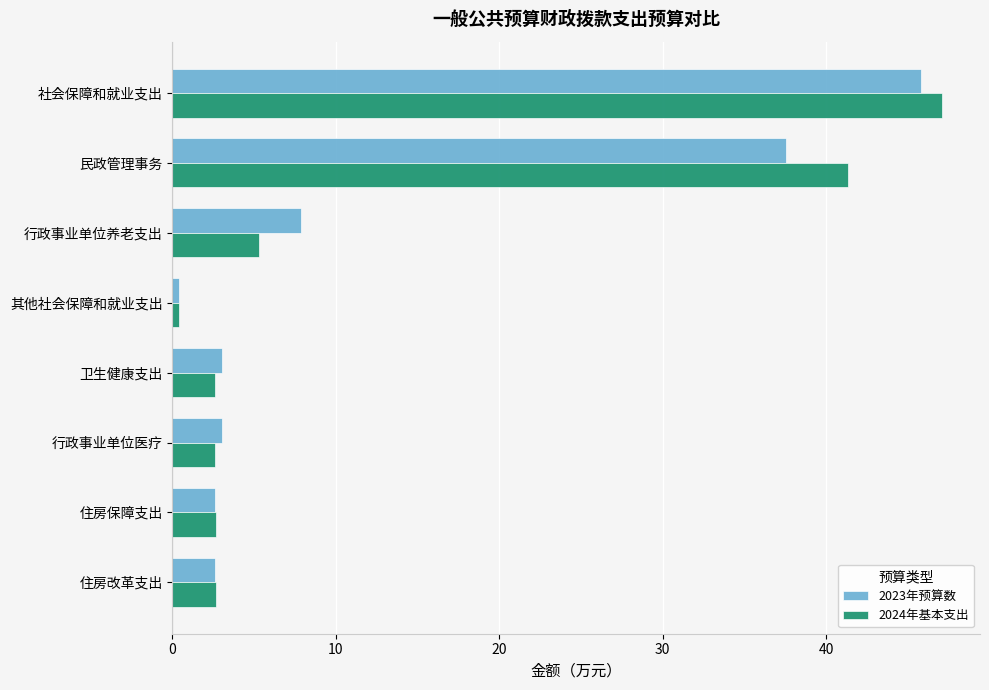

Is the value of 2024年基本支出 at 其他社会保障和就业支出 greater than the value of 2023年预算数 at 住房改革支出?

No